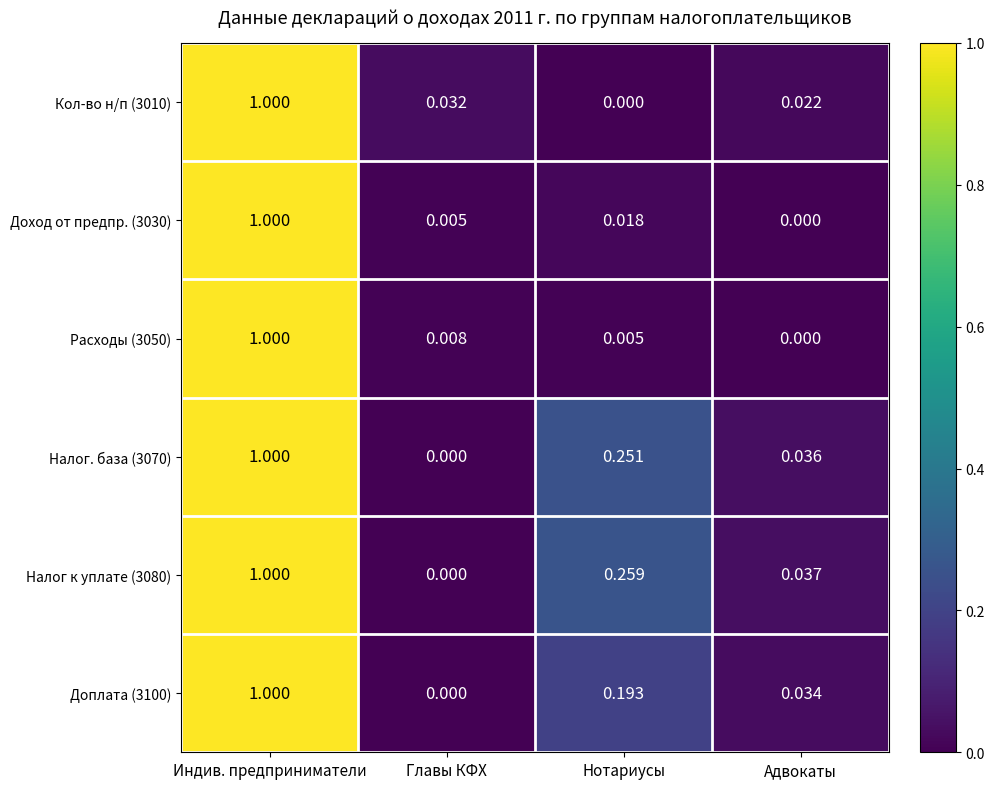

Where is Расходы (3050) nearest to the value 0?

Адвокаты